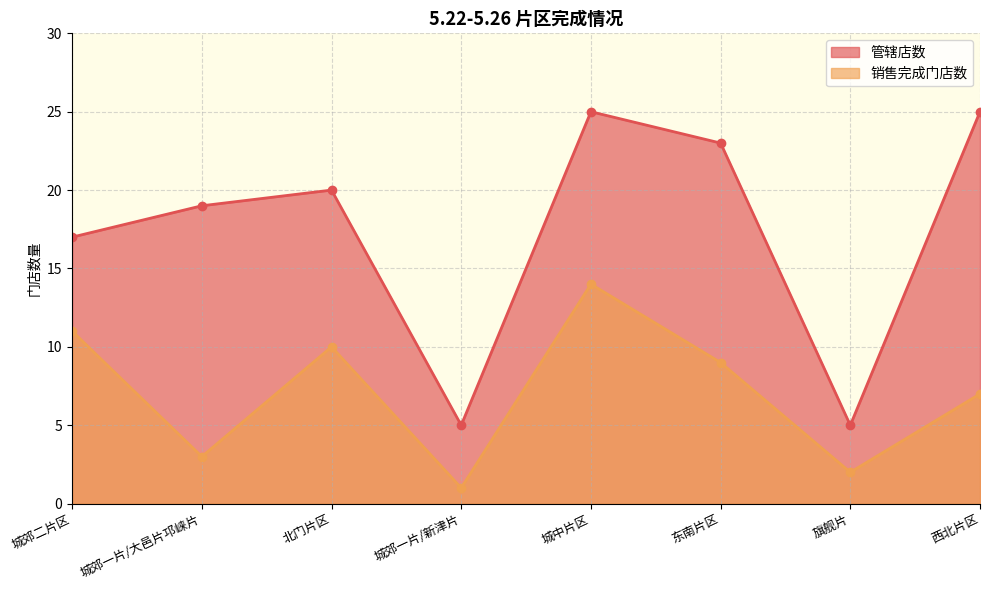

True or false: 销售完成门店数 has a value of 14 at 城中片区.

True